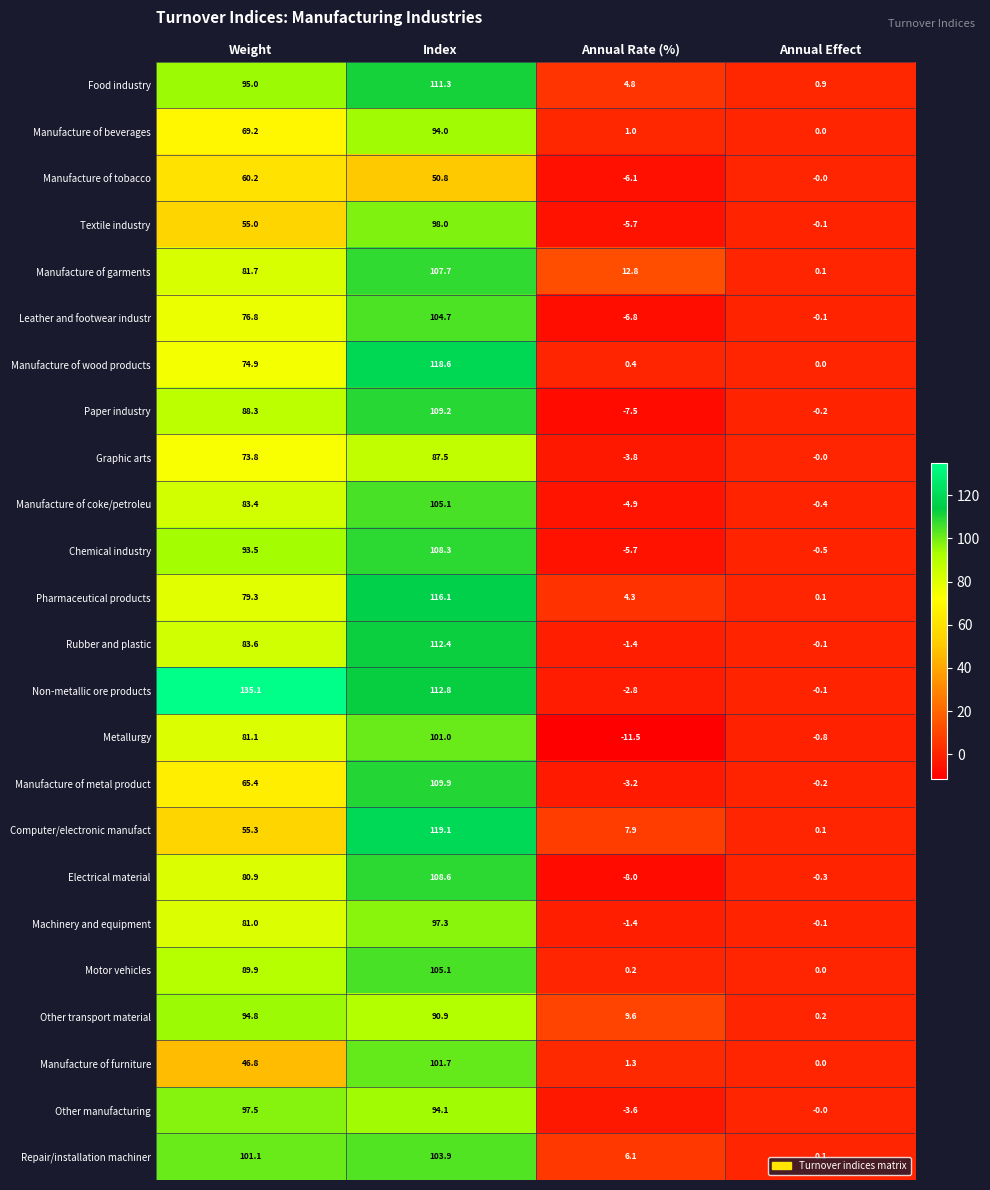

What is the approximate value of Chemical industry at Weight?

93.5